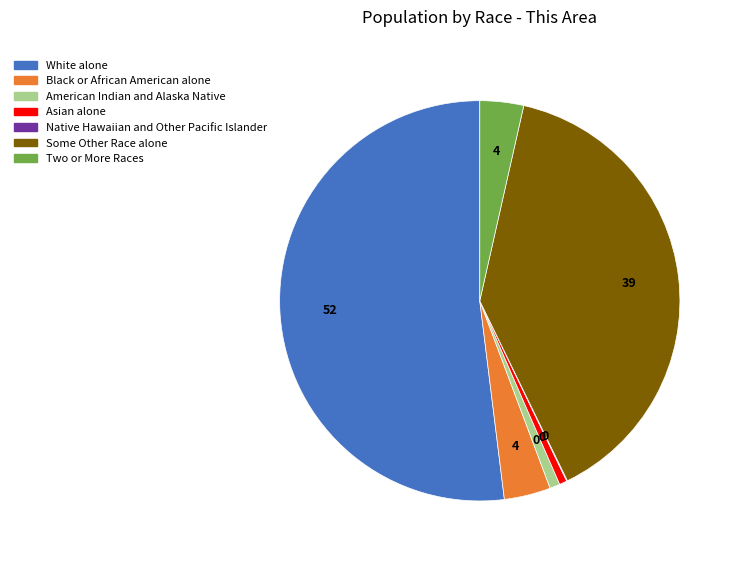

Which slice is the largest?

White alone